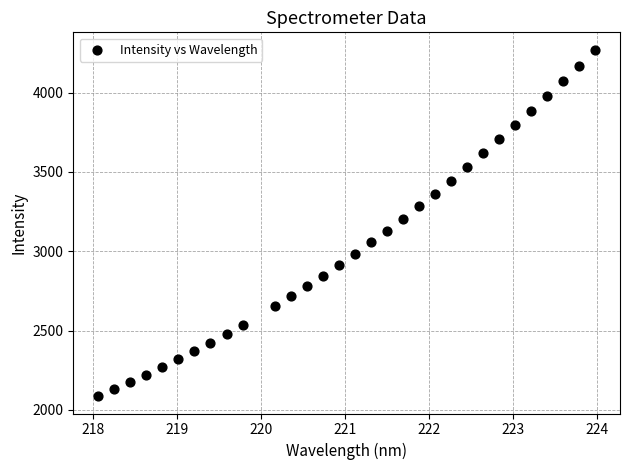

What is the range of Y values (max minus min)?

2183.7